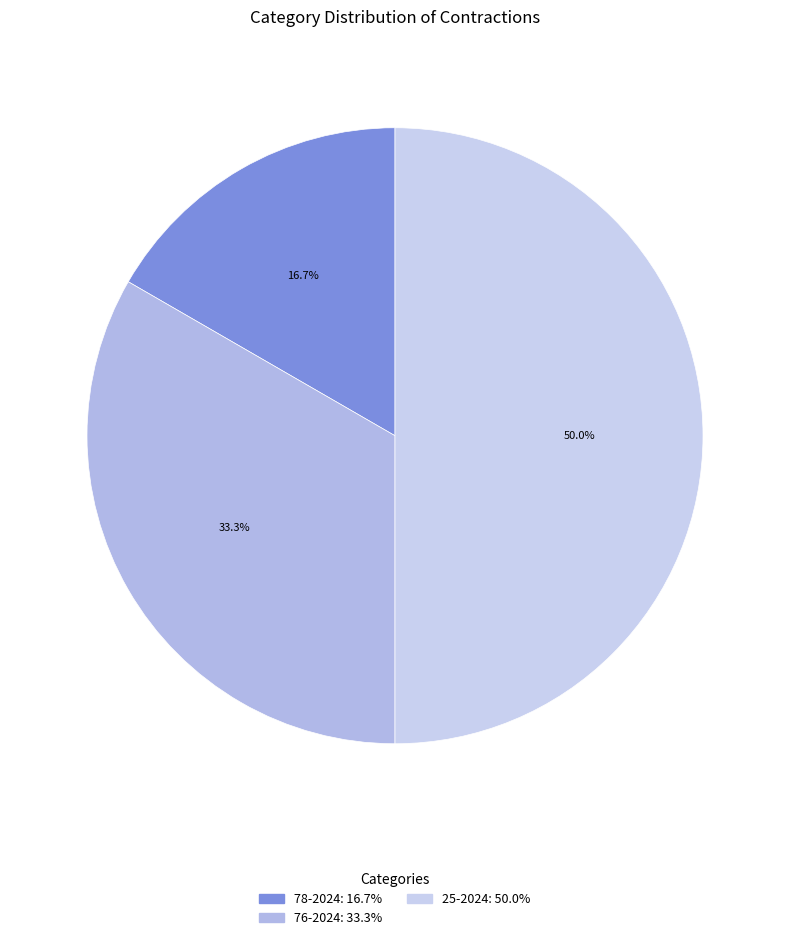

What is the ratio of the value at 76-2024 to the value at 25-2024?

0.7